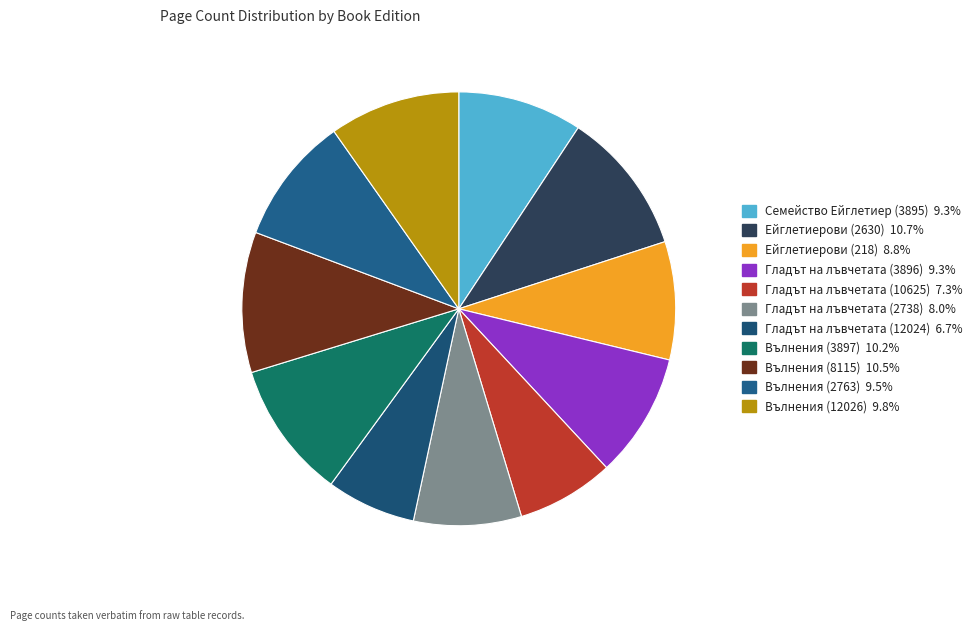

Which category has the biggest portion of the pie?

Ейглетиерови (2630)